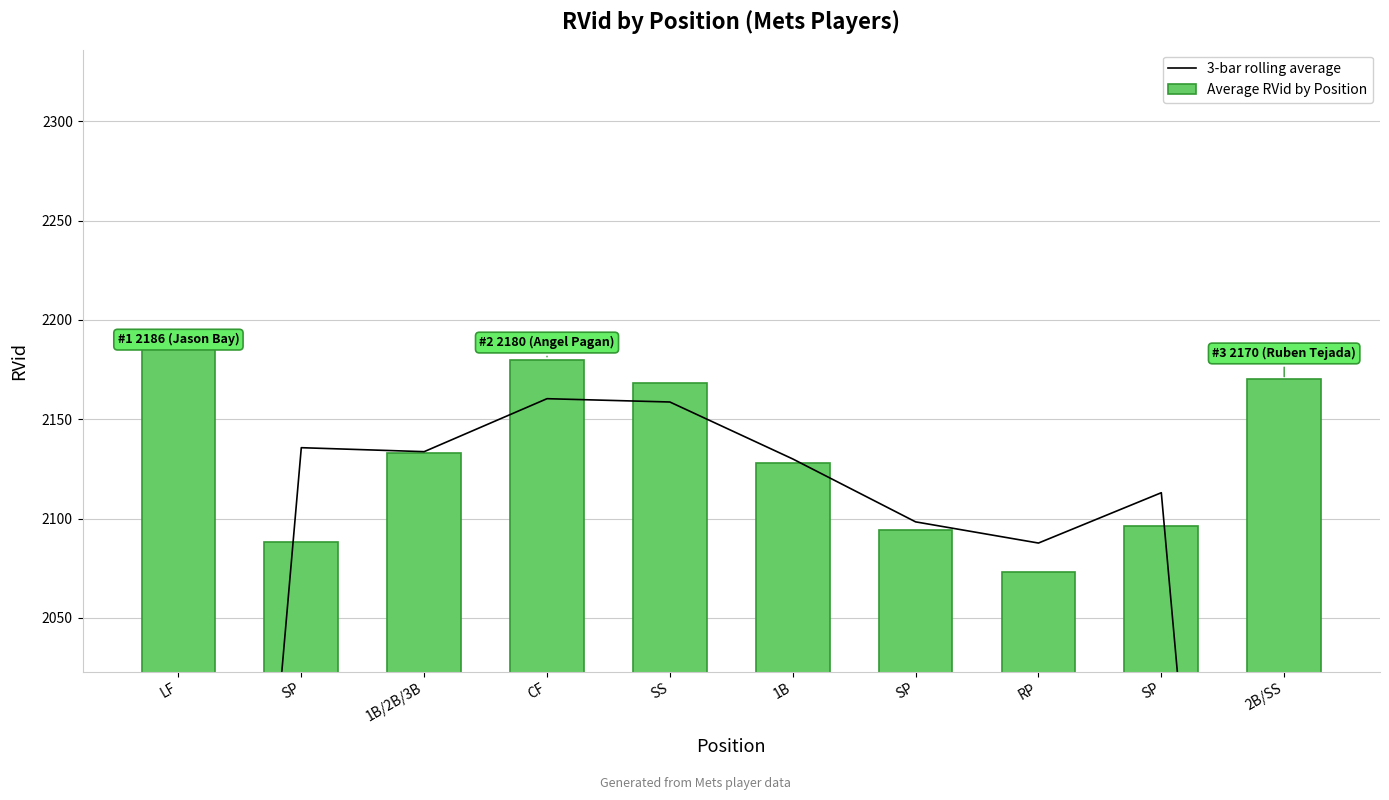

Reading left to right, transcribe all the data shown in this chart.

3-bar rolling average: LF=1424.7	SP=2135.7	1B/2B/3B=2133.7	CF=2160.3	SS=2158.7	1B=2130.0	SP=2098.3	RP=2087.7	SP=2113.0	2B/SS=1422.0
Average RVid by Position: LF=2186.0	SP=2088.0	1B/2B/3B=2133.0	CF=2180.0	SS=2168.0	1B=2128.0	SP=2094.0	RP=2073.0	SP=2096.0	2B/SS=2170.0